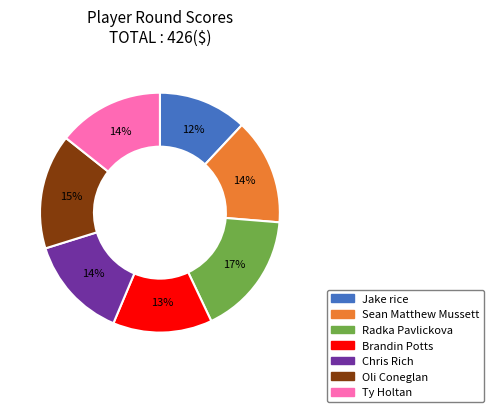

Is it true that Ty Holtan is 4% of the pie?

False